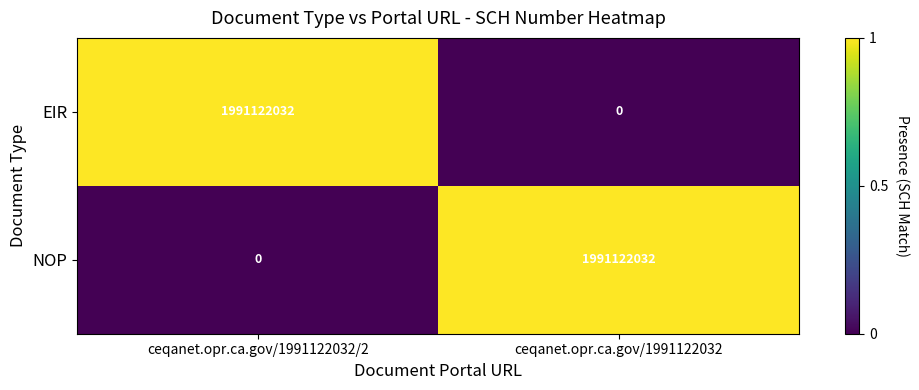

Is it true that EIR equals 3495852848 at ceqanet.opr.ca.gov/1991122032/2?

False